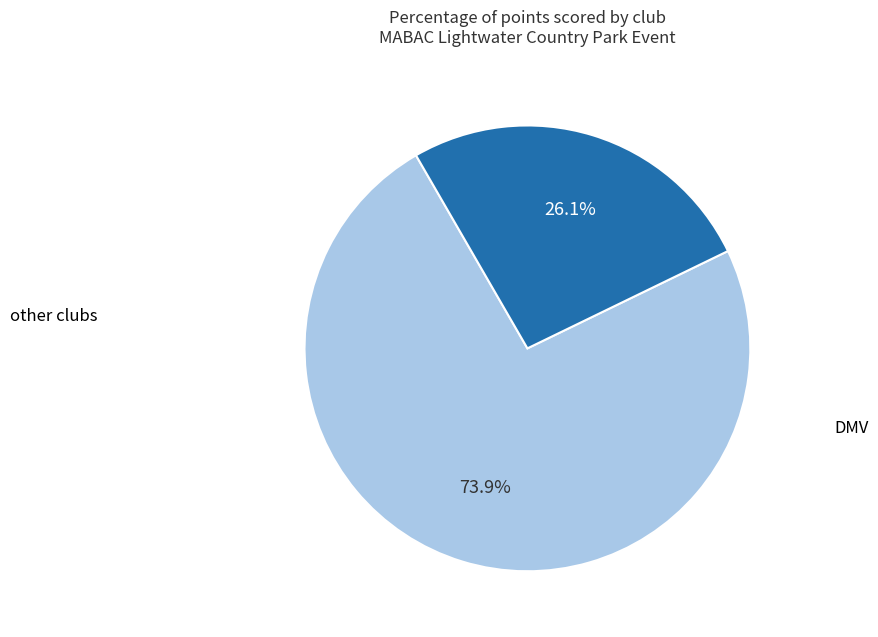

Is there any slice that represents more than half of the pie?

Yes